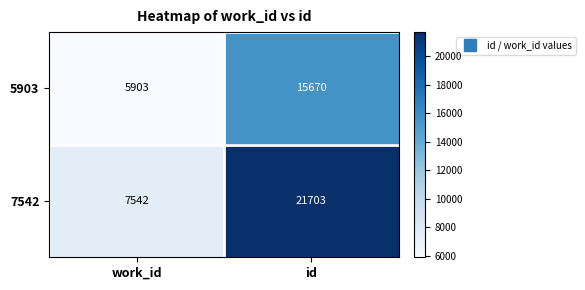

The 5903 series shows 20846 at id. True or false?

False